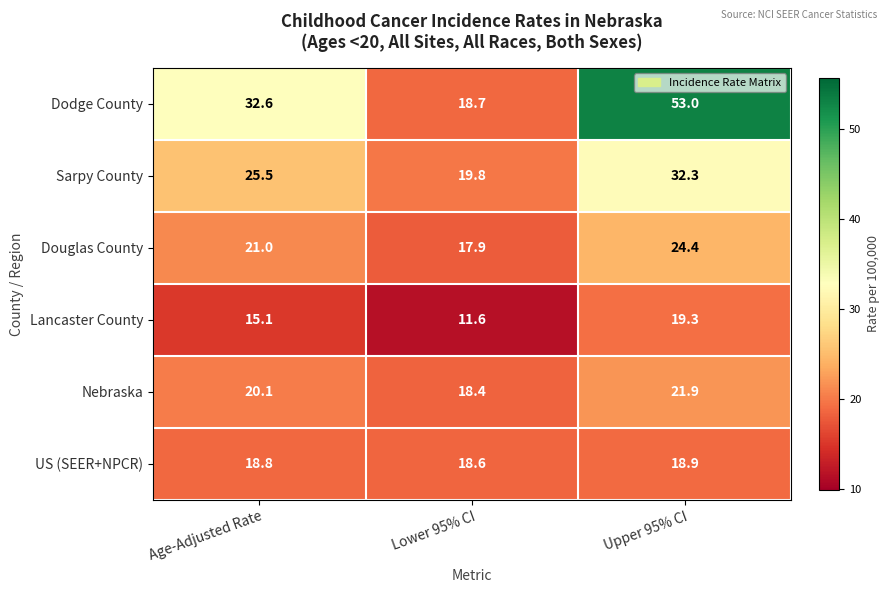

Which series has the largest total across all categories?

Dodge County